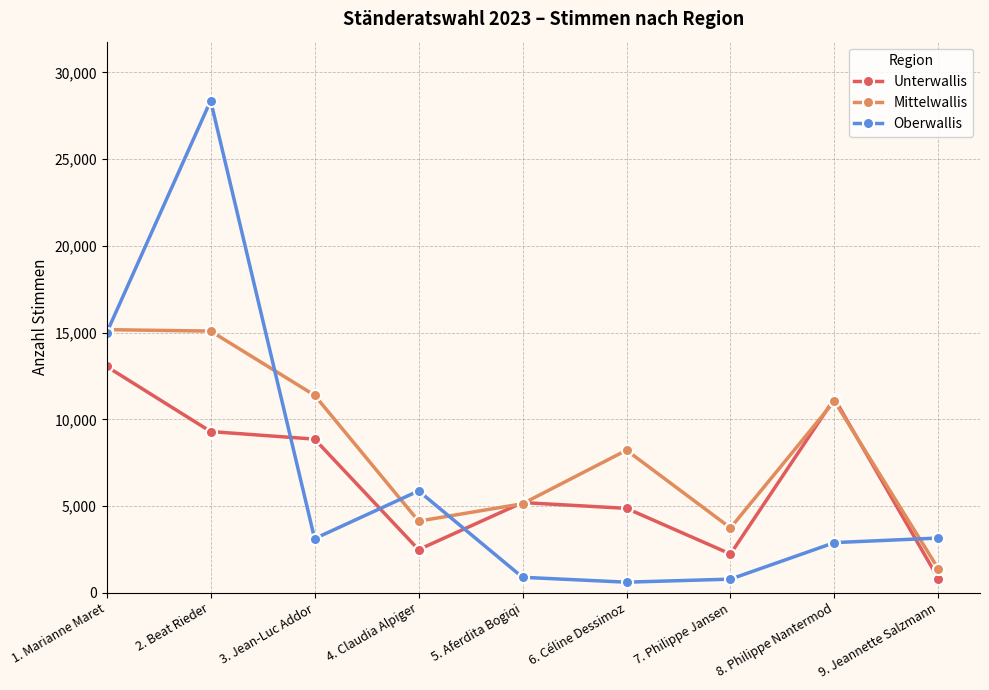

What is the average value of the Unterwallis series?

6446